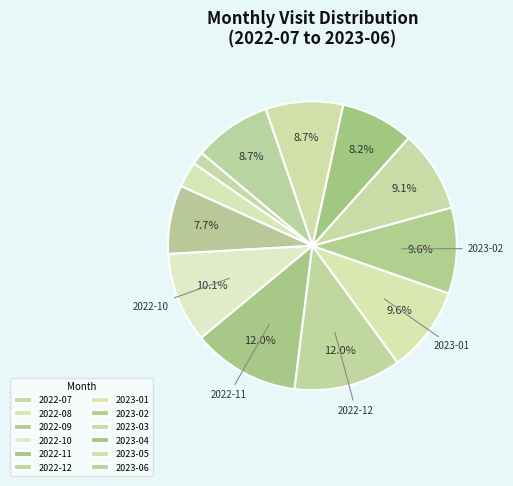

How many segments does this pie chart have?

12